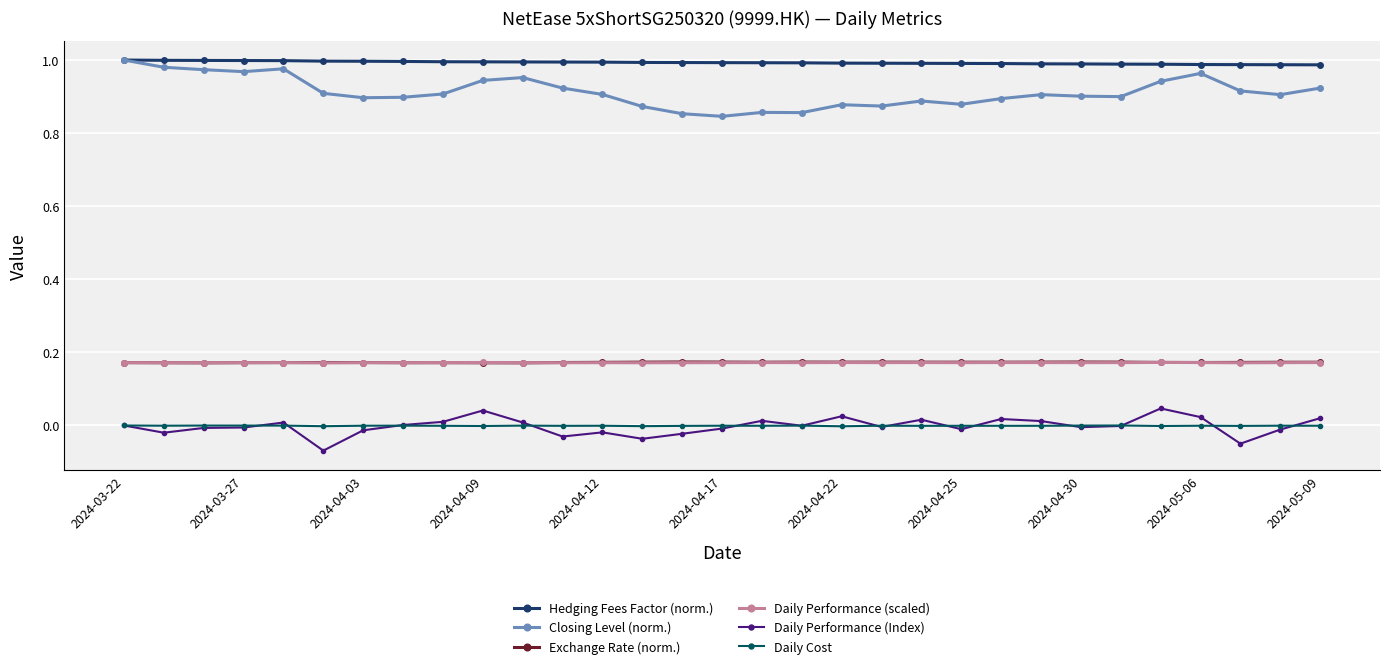

True or false: Closing Level (norm.) and Daily Performance (scaled) cross at least once.

False